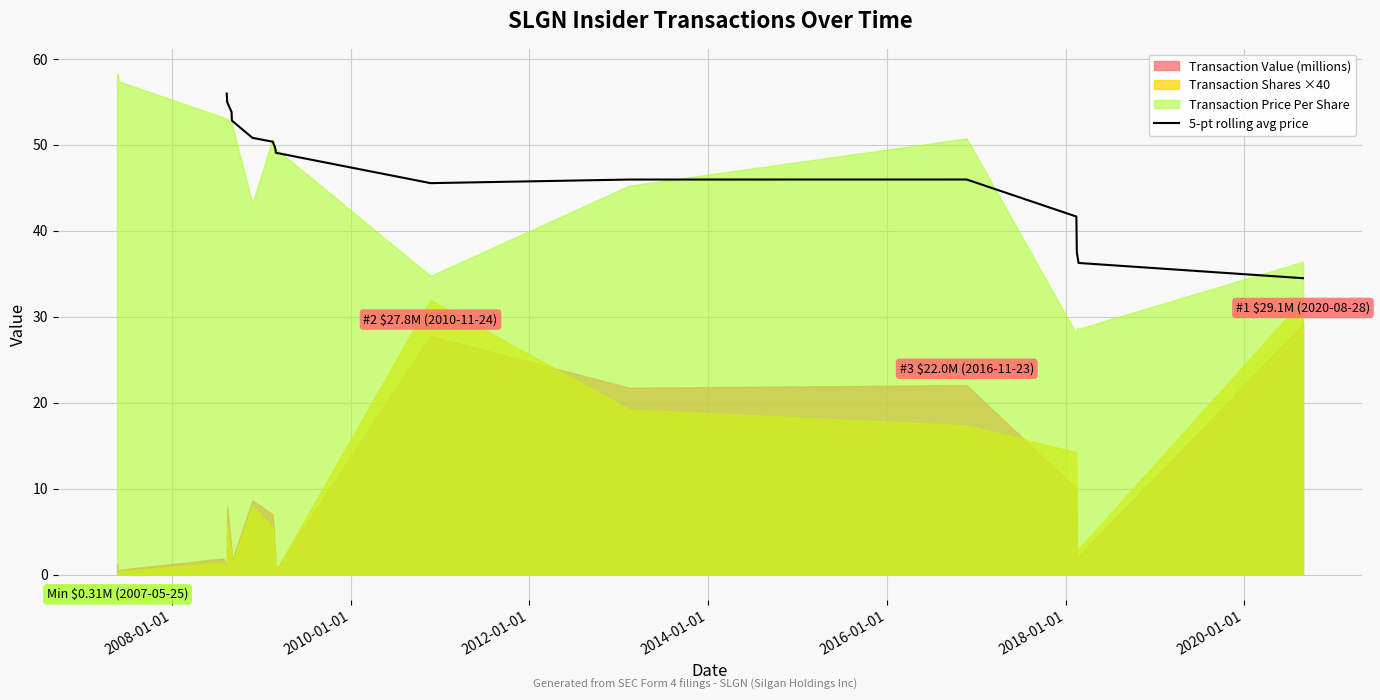

What is the lowest value of the 5-pt rolling avg price series?

34.5